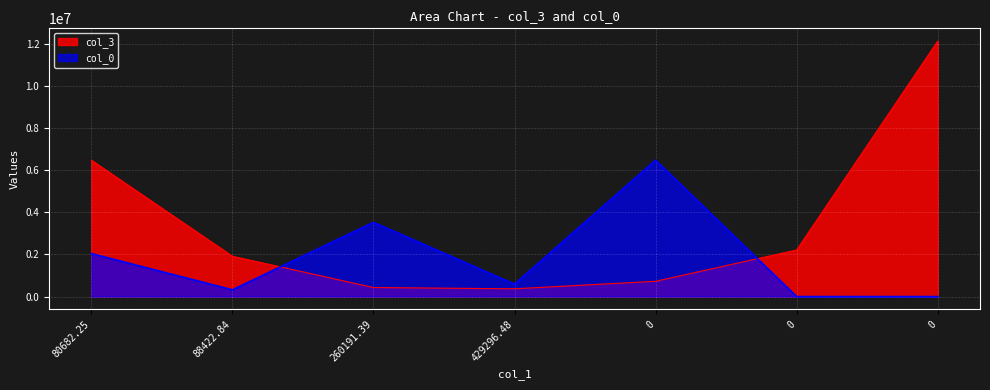

Reading left to right, what are all the values shown in this chart?

col_3: 6472570.2	1912974.2	429296.5	369819.0	726000.0	2210195.9	12120855.9
col_0: 2040164.4	320917.9	3522523.7	588964.2	6472570.2	0.0	0.0